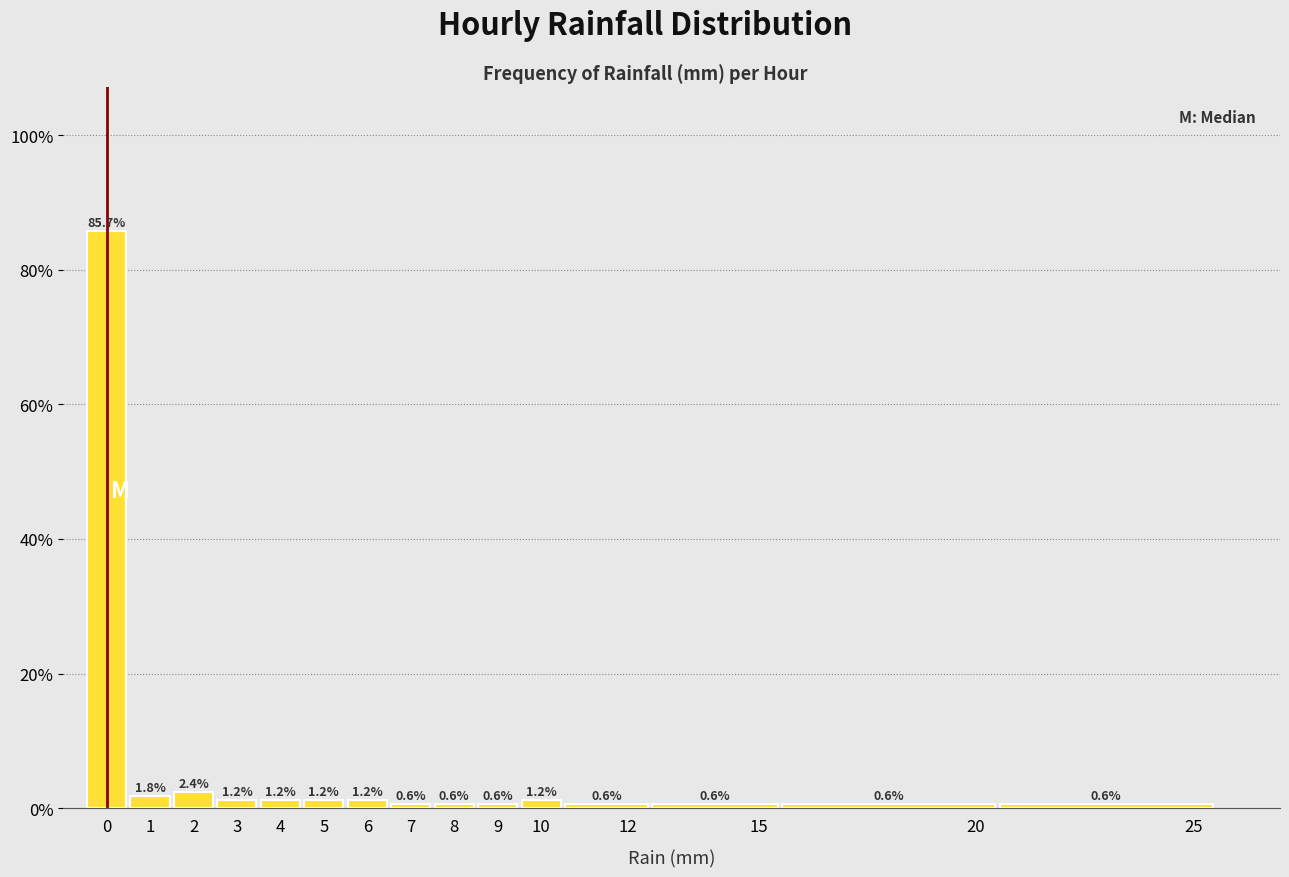

What is the height of the bar covering 2.5 to 3.5 on the x-axis?

1.2